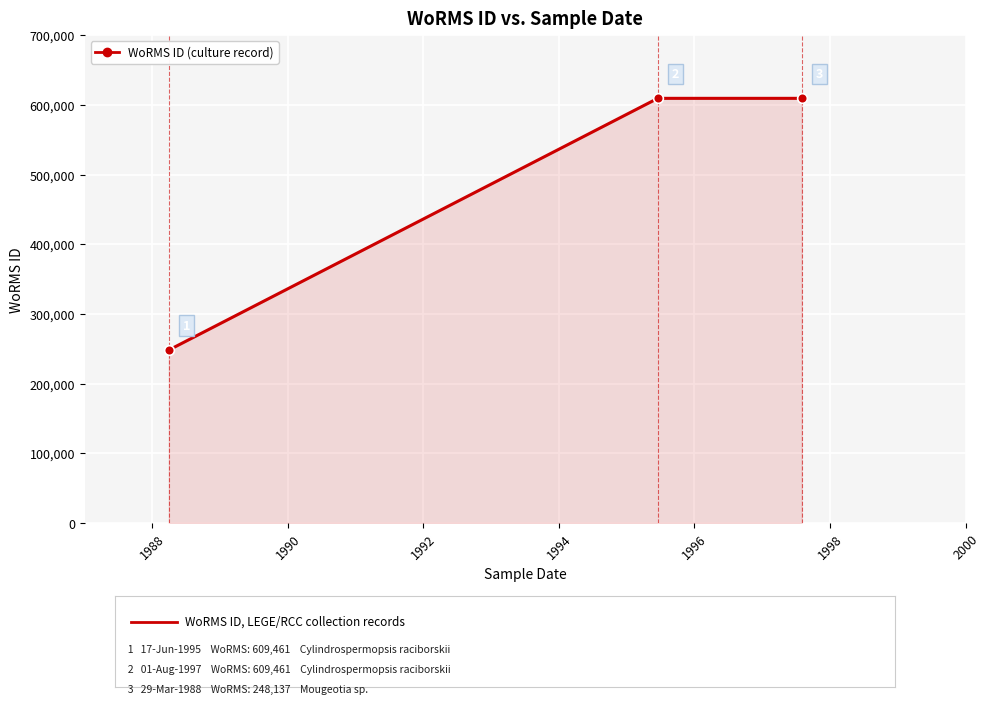

What is the minimum value shown in the chart?

248137